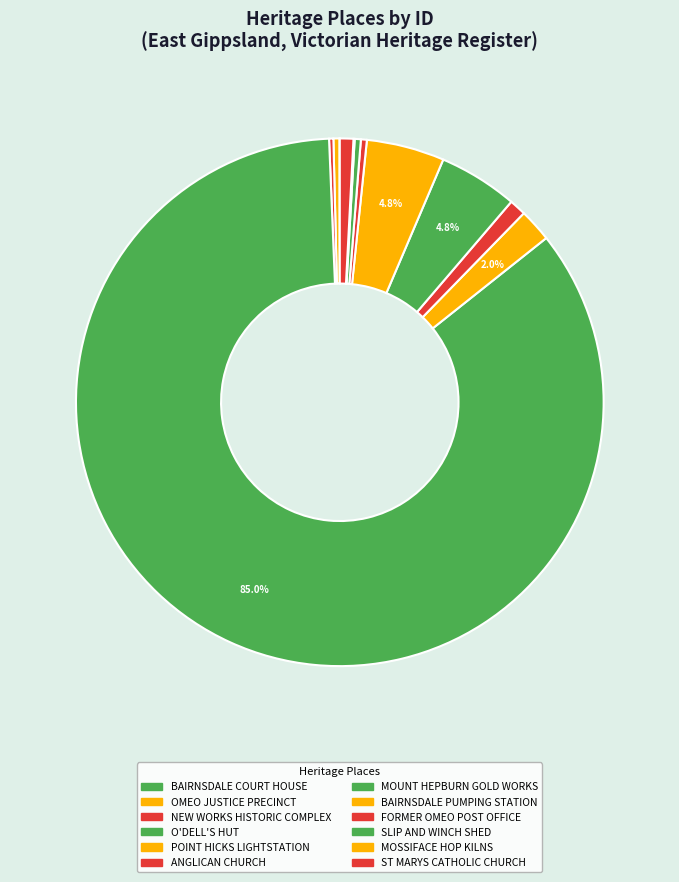

Count the number of slices in the pie.

12